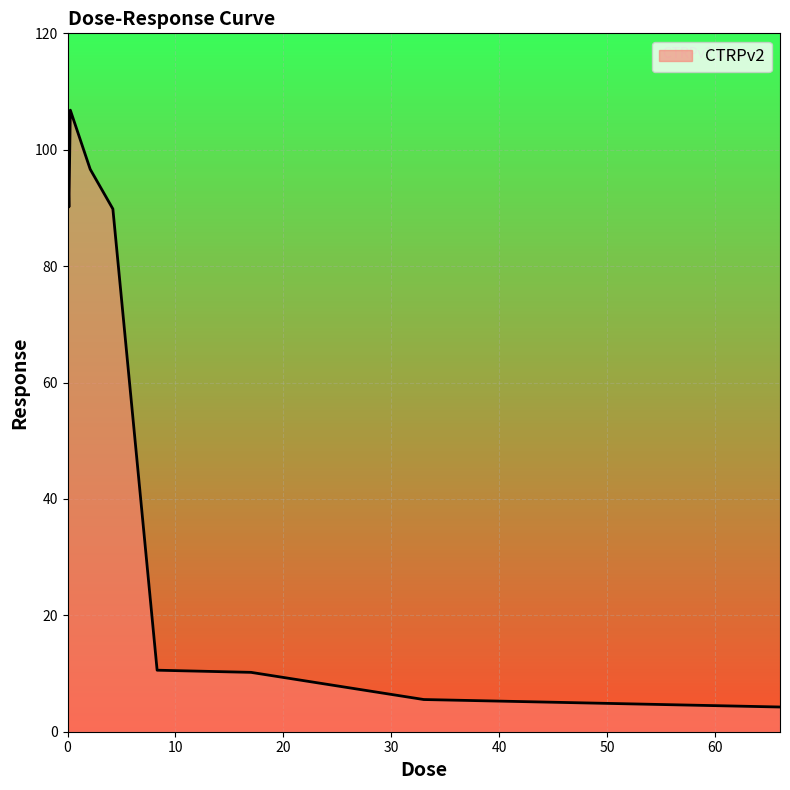

What is the difference between the maximum and minimum values?

102.6